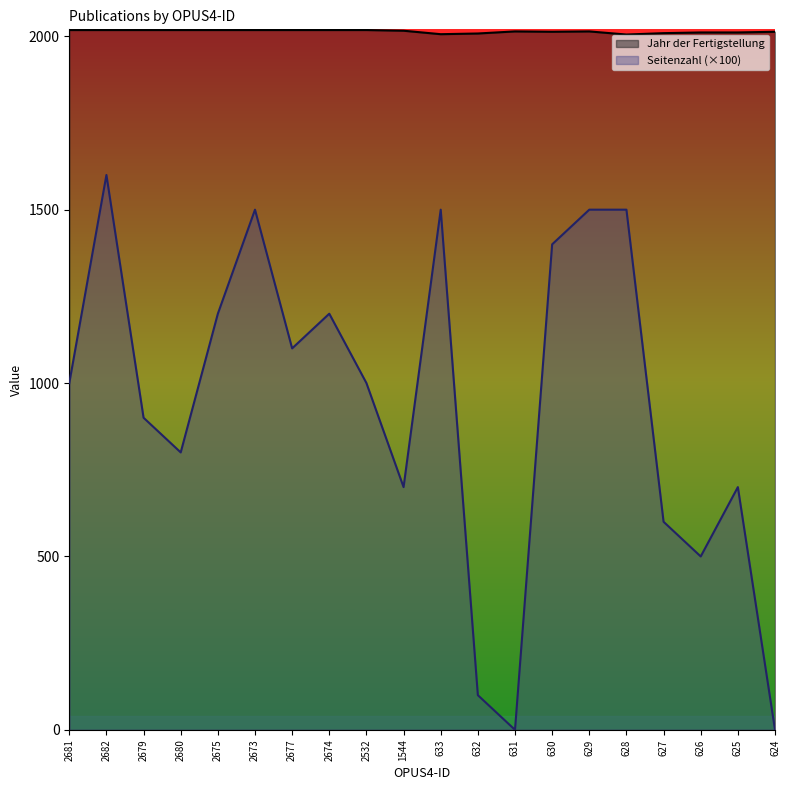

At which label does Jahr der Fertigstellung reach its peak?

2681